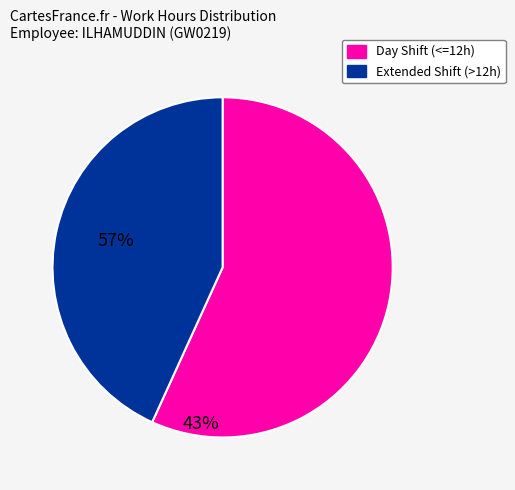

What is the smallest slice in the pie chart?

Extended Shift (>12h)